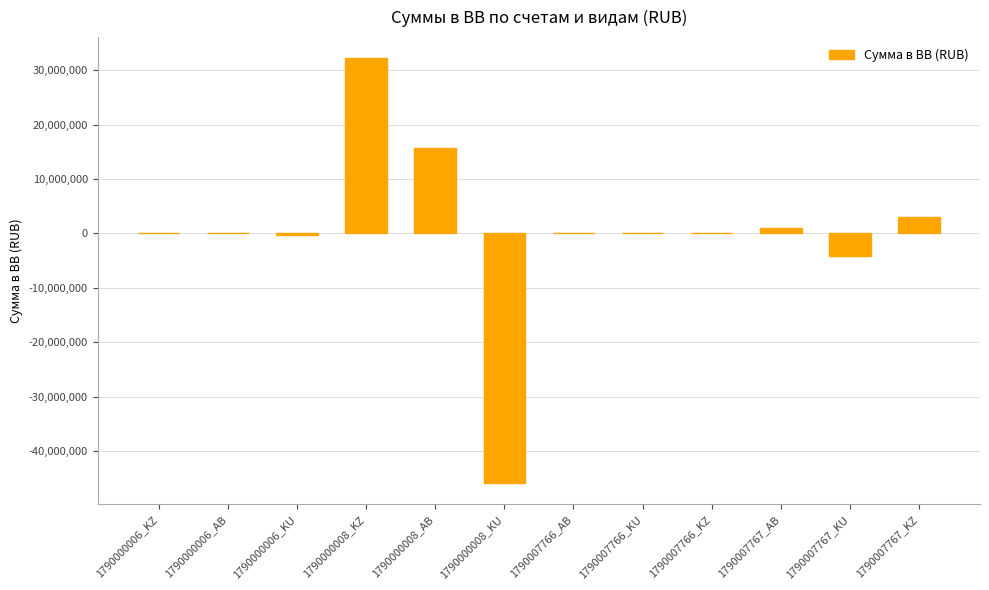

Is it true that the value at 1790000008_KU is -63061988.7?

False